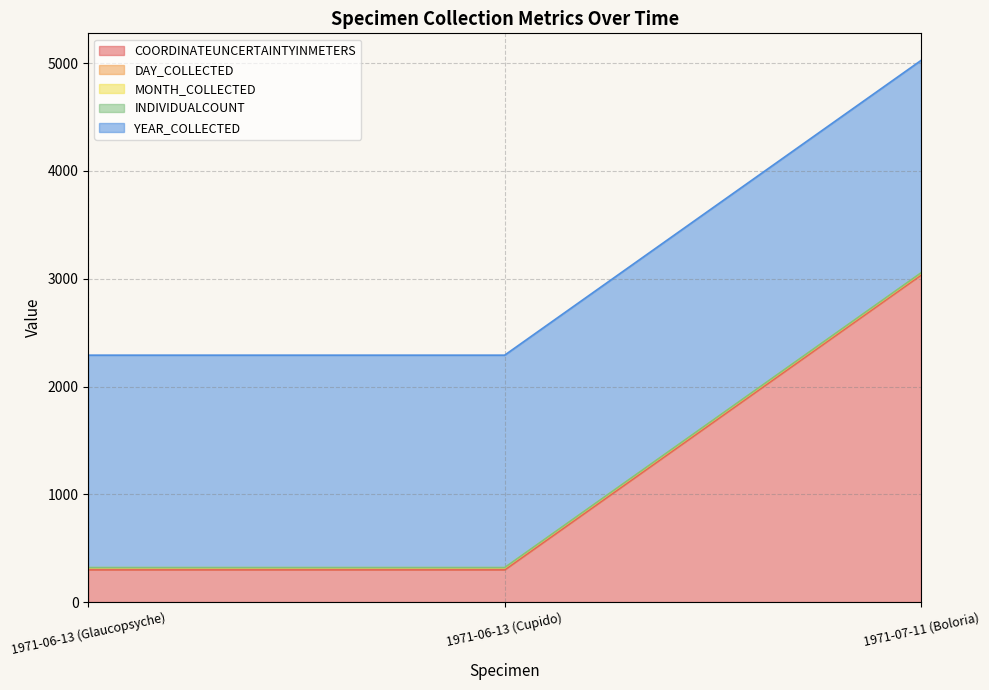

What is the value of the MONTH_COLLECTED point at the 1st from the left?

319